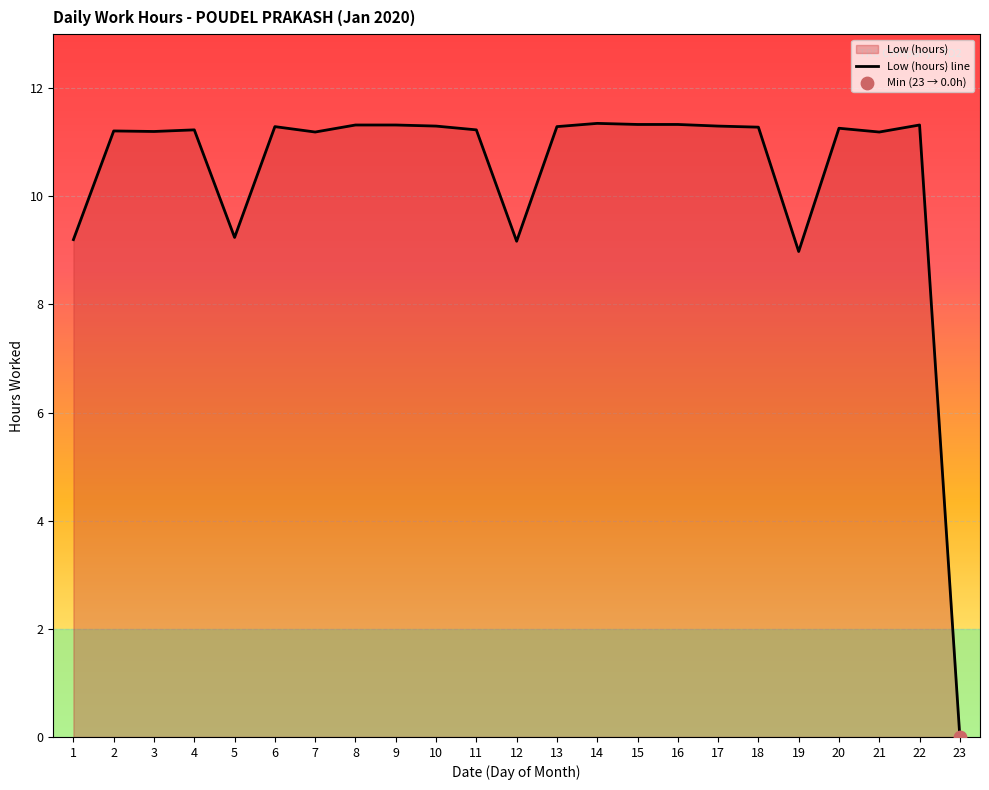

Approximately how many times larger is the value at 7 compared to 12?

1.2